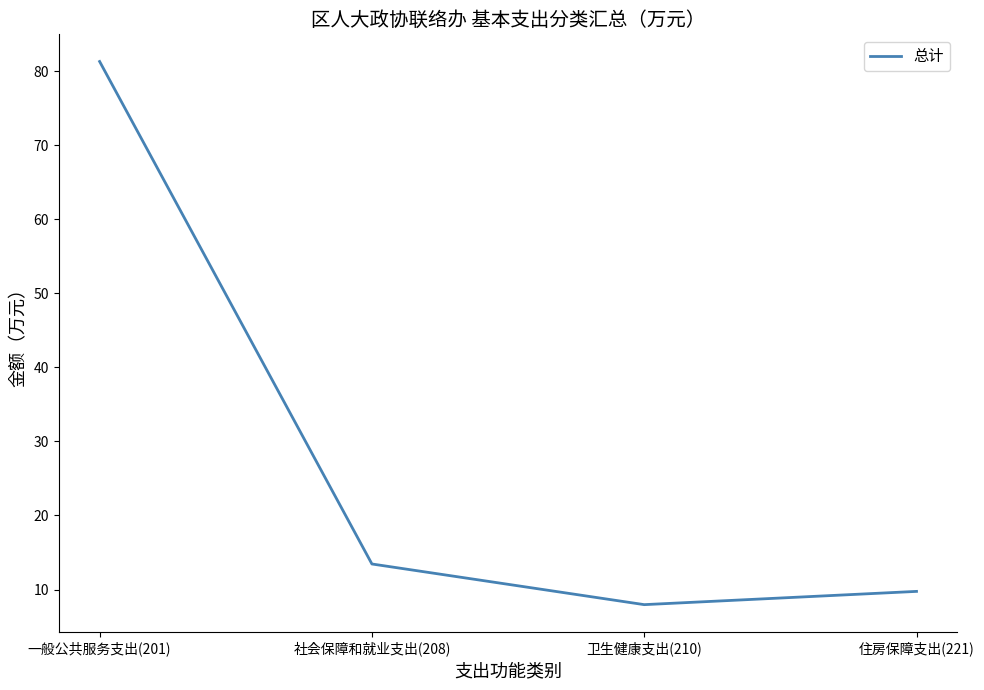

What is the average value?

28.1